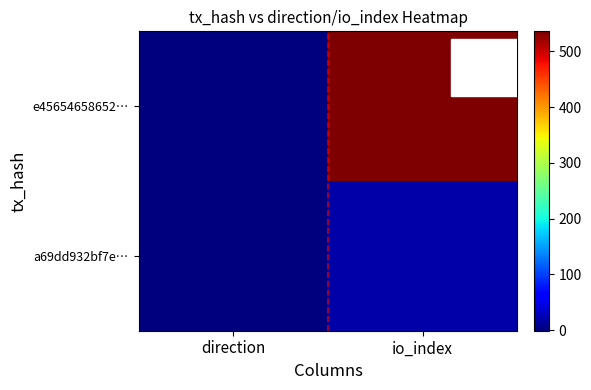

Reading left to right, what are all the values shown in this chart?

e45654658652…: direction=-1	io_index=536
a69dd932bf7e…: direction=1	io_index=18